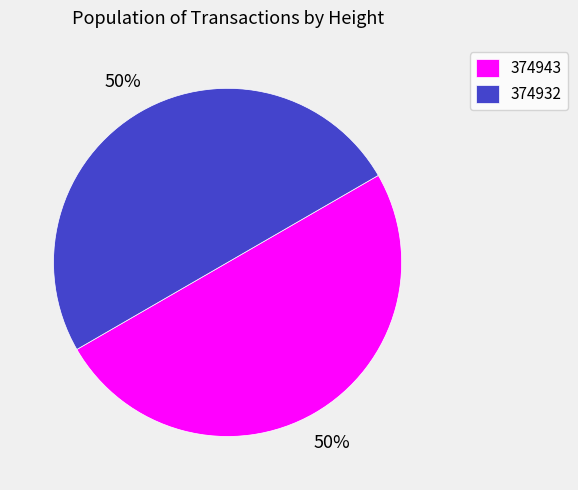

To the nearest percent, what percentage of the pie is 374932?

50%